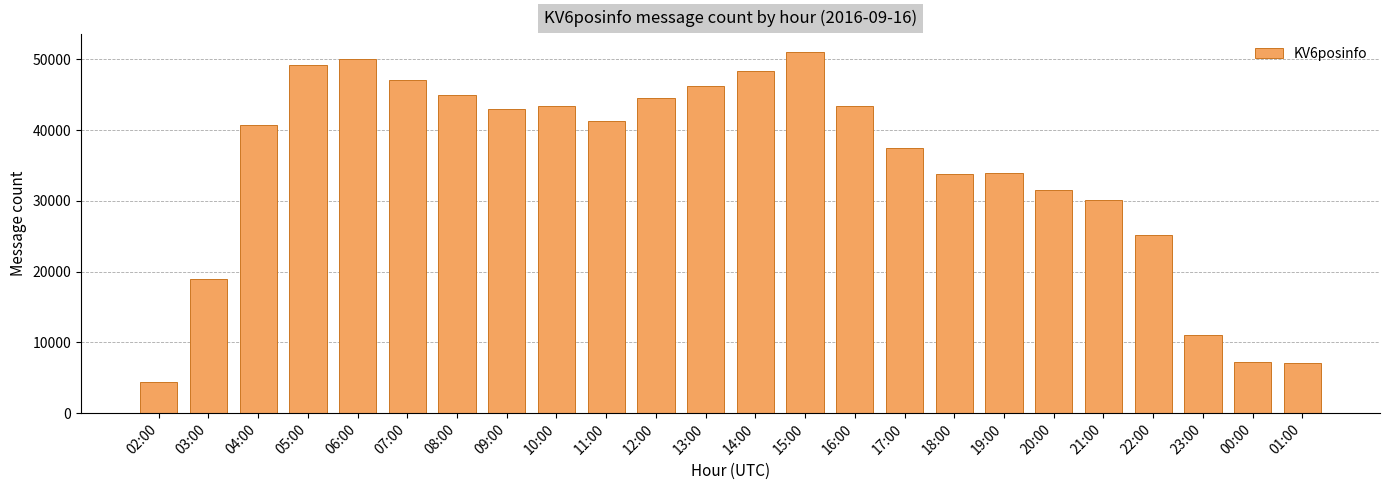

Does the chart contain stacked bars?

No